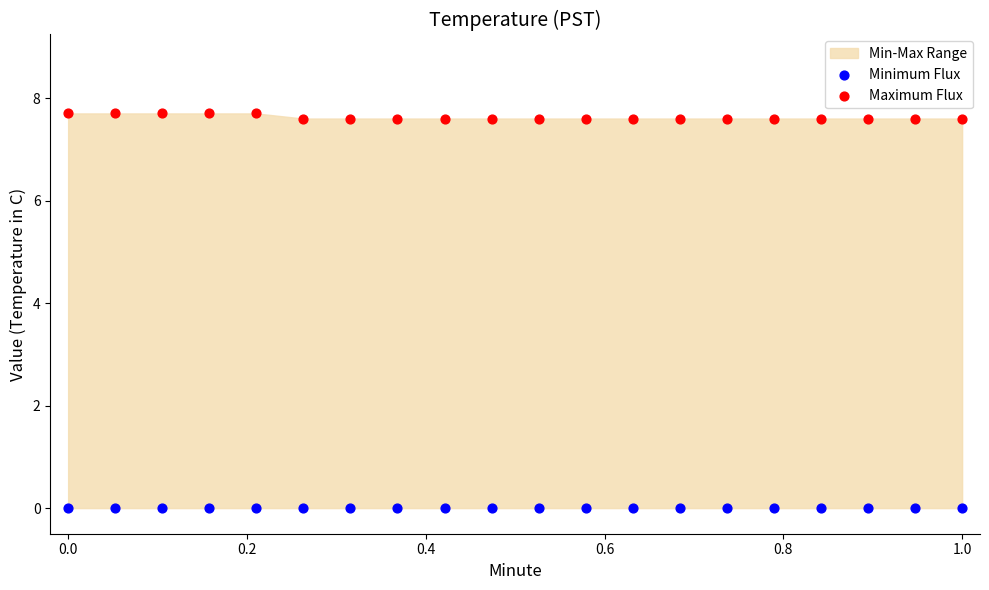

Which series reaches the minimum Y coordinate?

Minimum Flux